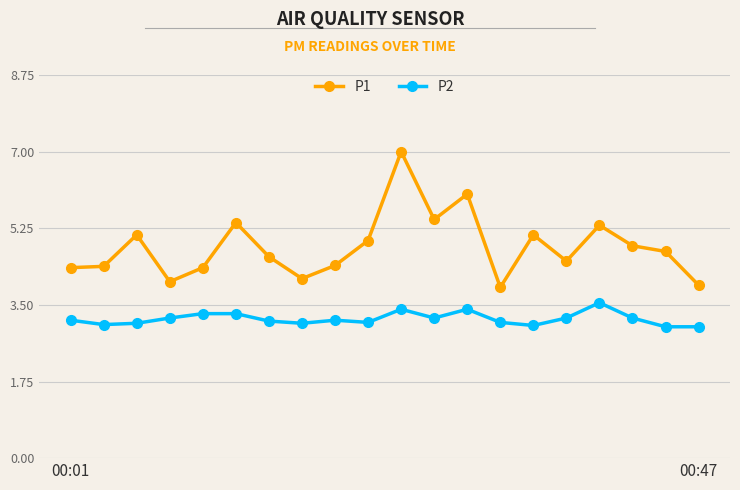

What is the minimum value for P2?

3.0